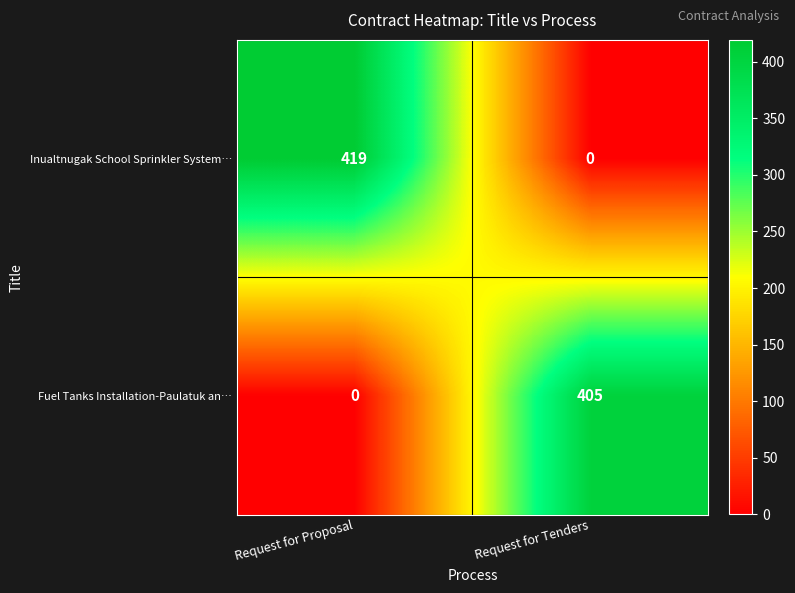

The value of Fuel Tanks Installation-Paulatuk an… at Request for Tenders is 405. True or false?

True